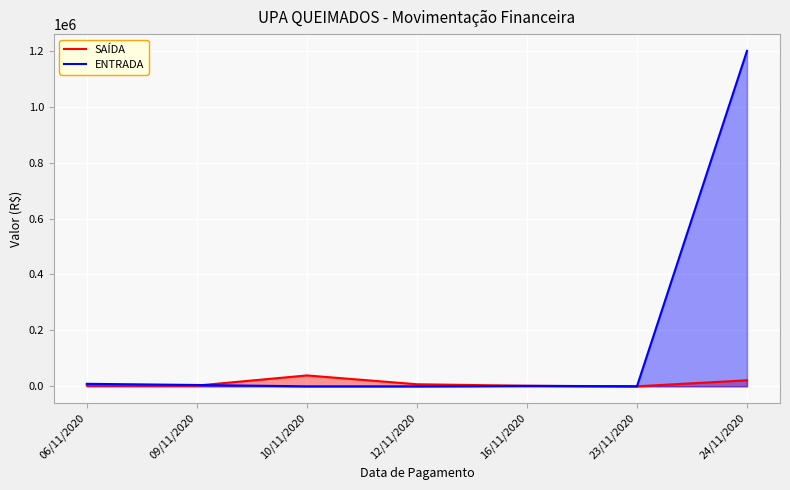

Is the value of SAÍDA at 12/11/2020 greater than the value of ENTRADA at 10/11/2020?

Yes